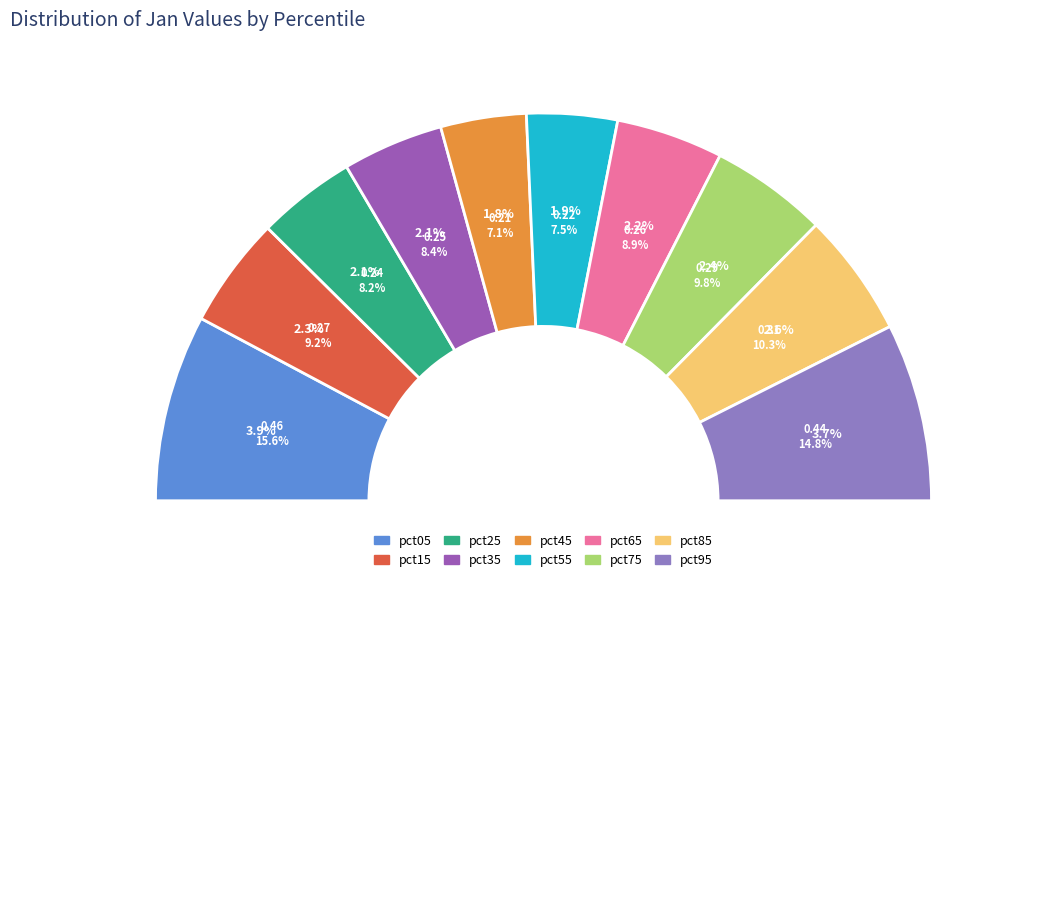

Which has a higher value, pct65 or pct15?

pct15